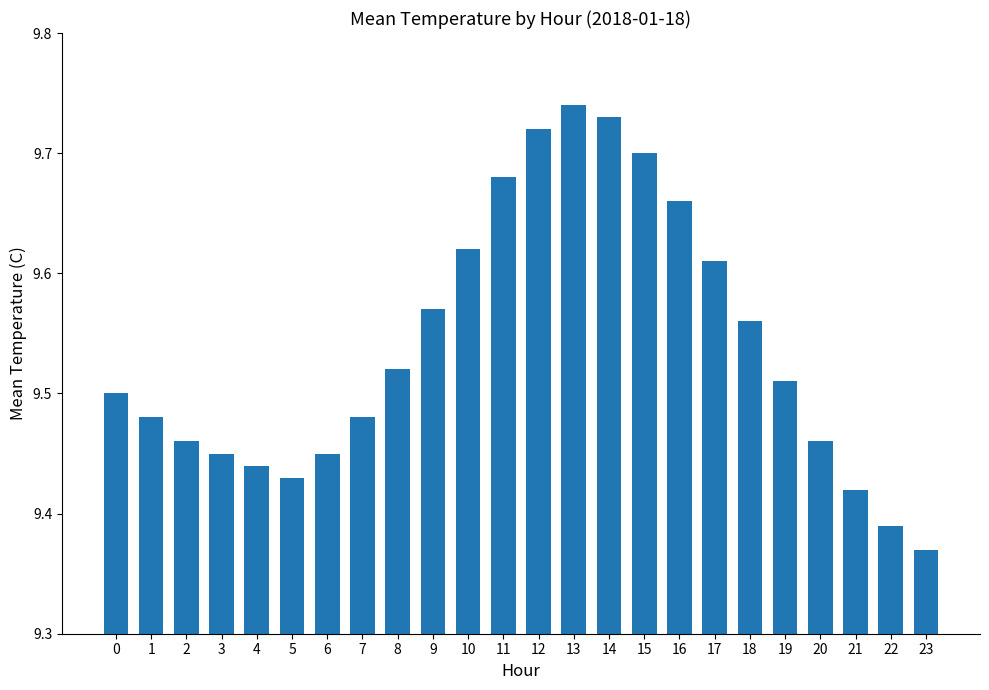

What is the difference between the maximum and minimum values?

0.4